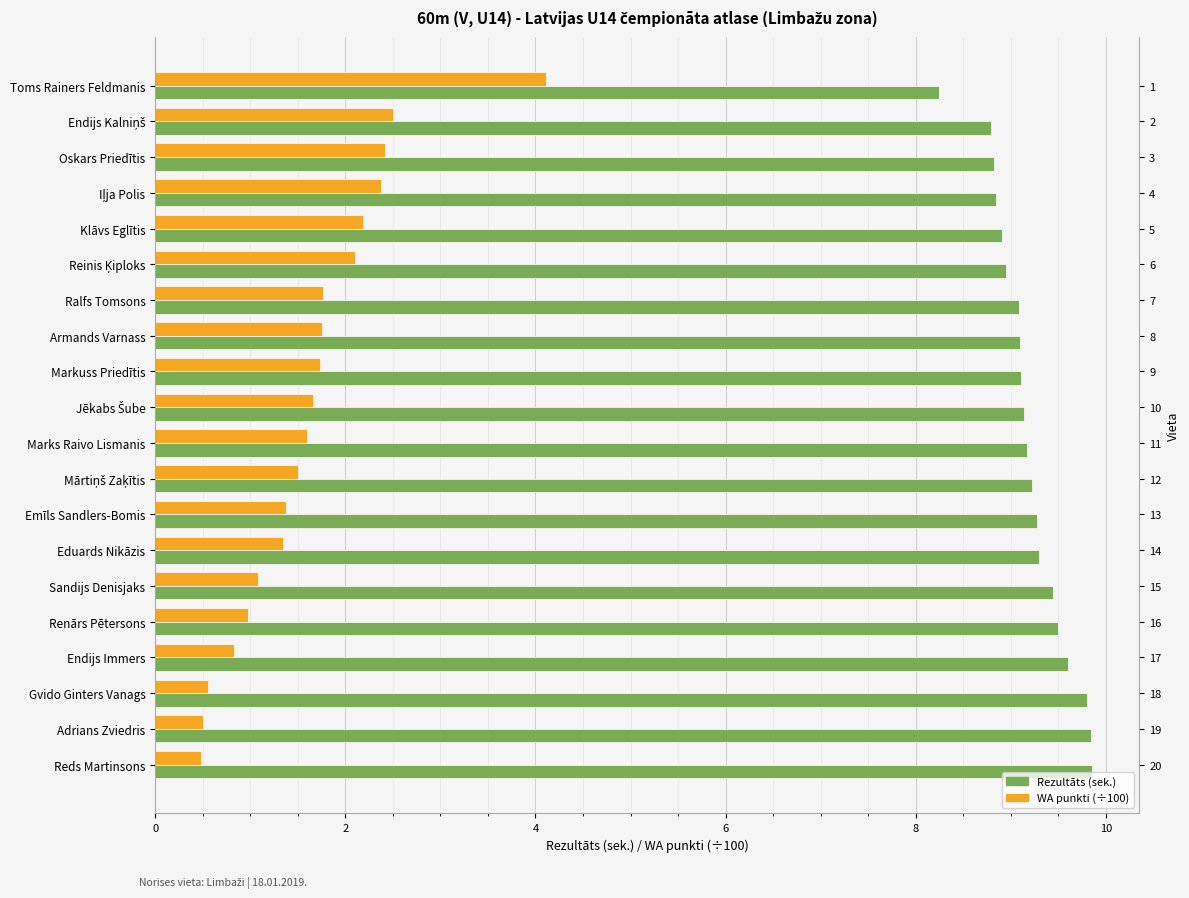

What are all the series names shown in the legend?

Rezultāts, WA punkti (÷100)